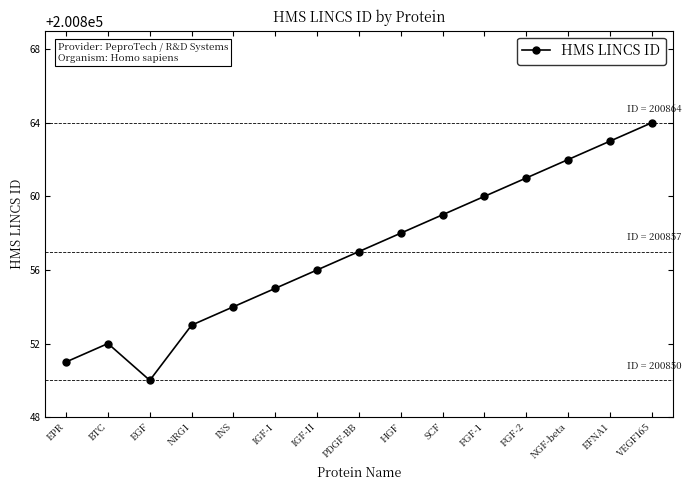

What is the label of the 5th point from the left?

INS